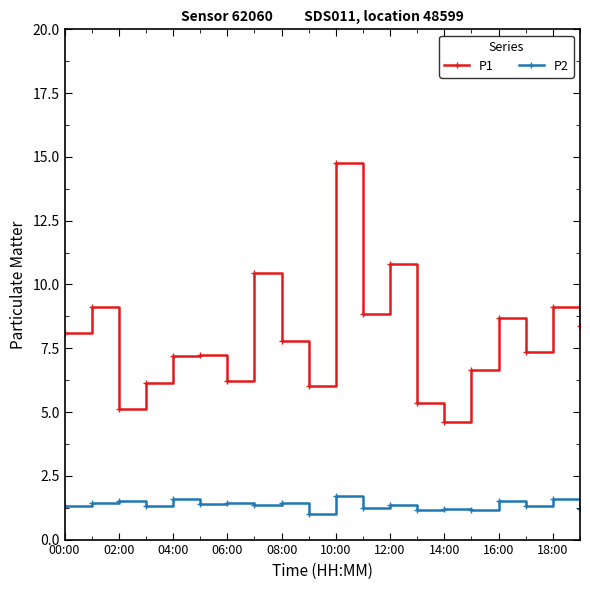

How many lines are shown in the chart?

2